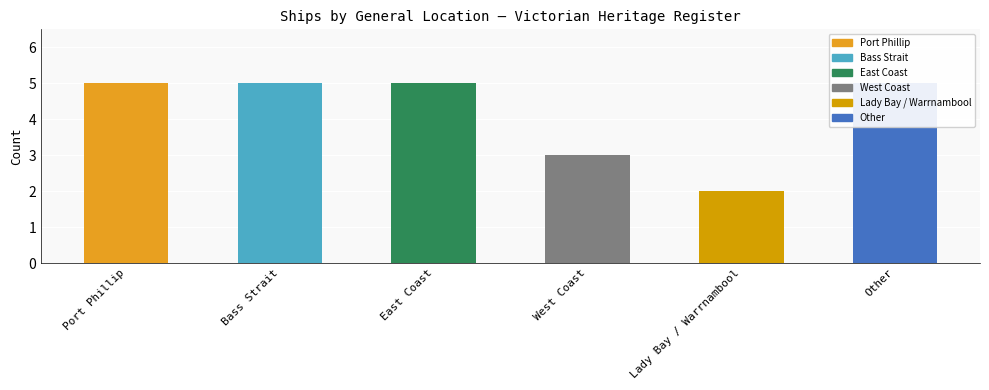

Are the bars horizontal?

No